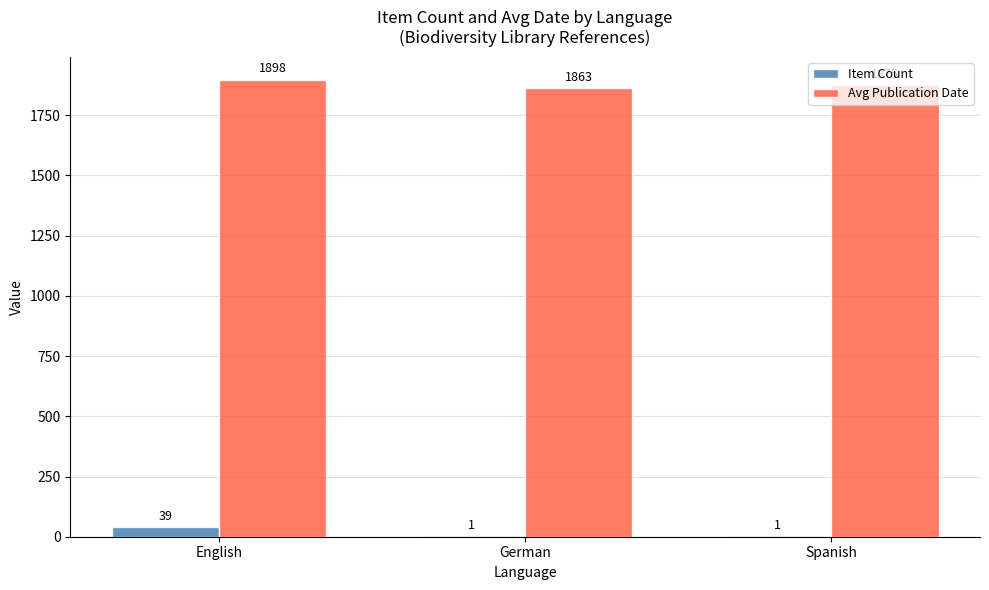

Which series has the largest total across all categories?

Avg Publication Date